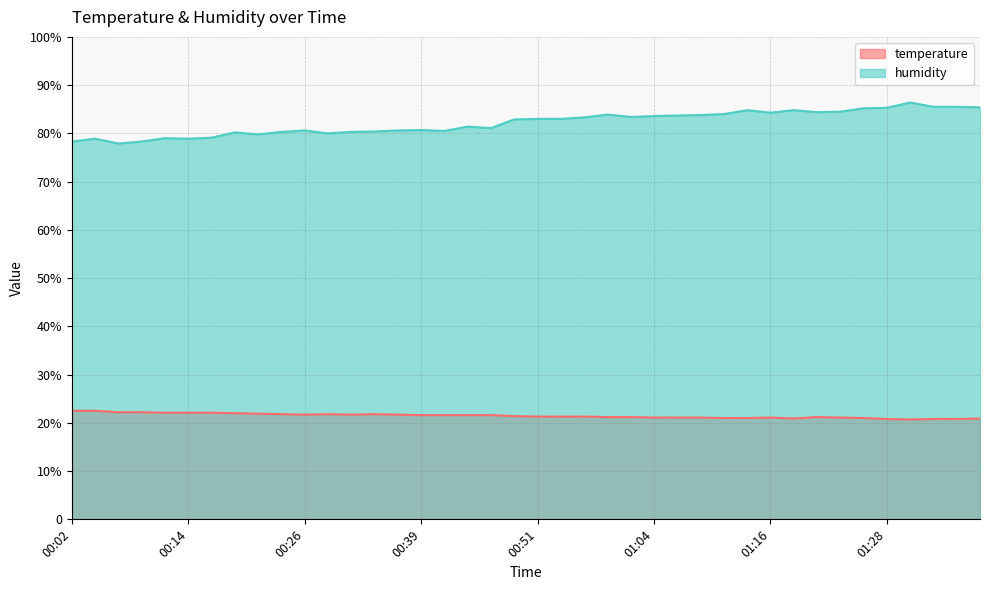

Between 01:26 and 00:31, which is larger?

00:31